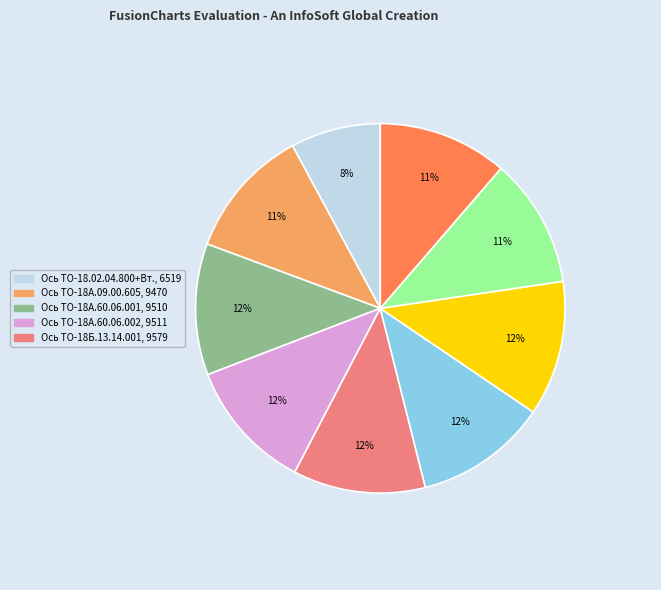

To the nearest percent, what is the average slice percentage?

11%